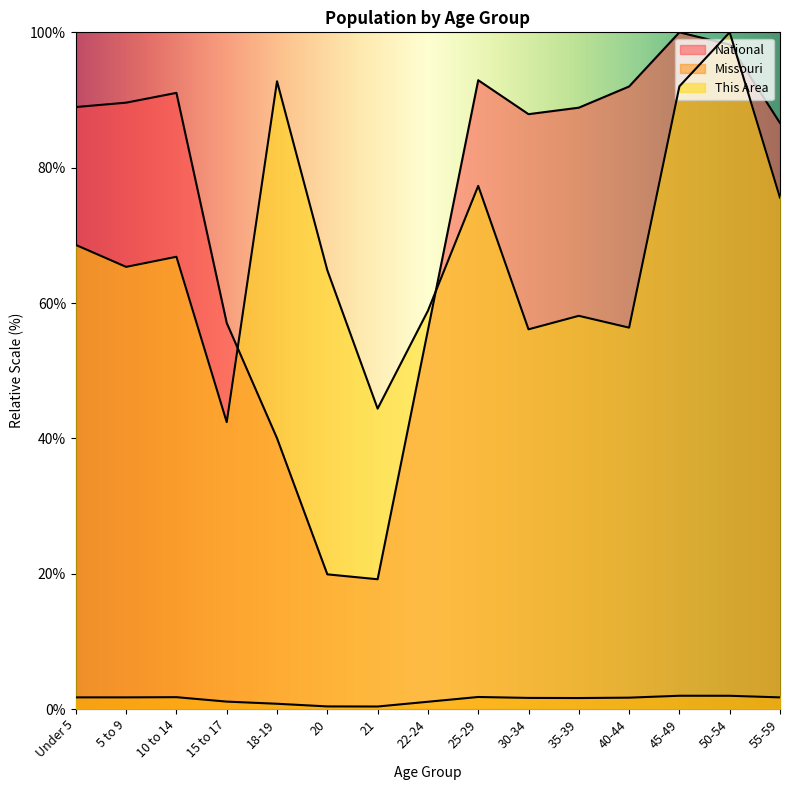

At which label is National closest to 59?

15 to 17